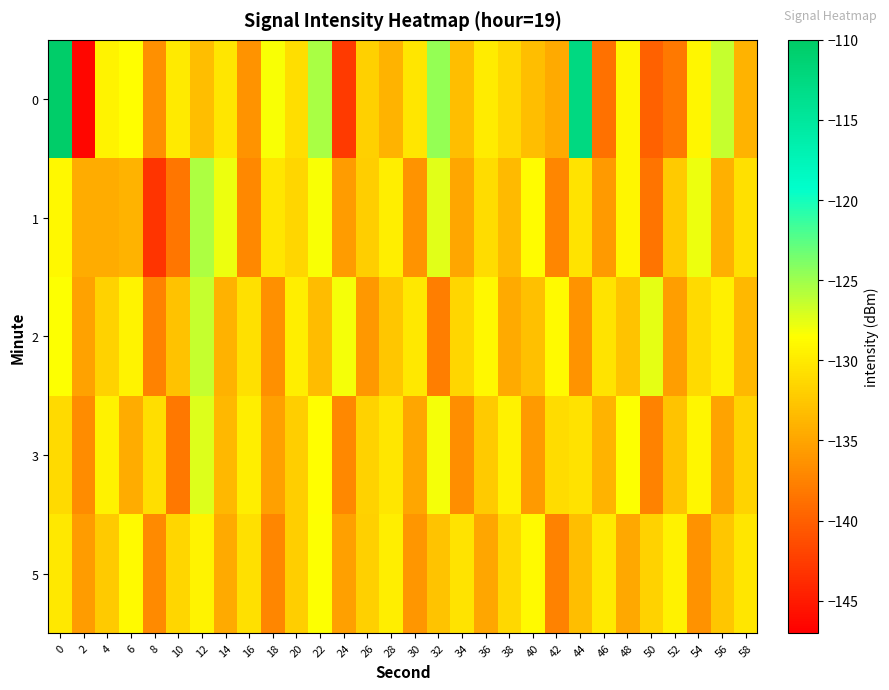

How many categories are shown in the chart?

30